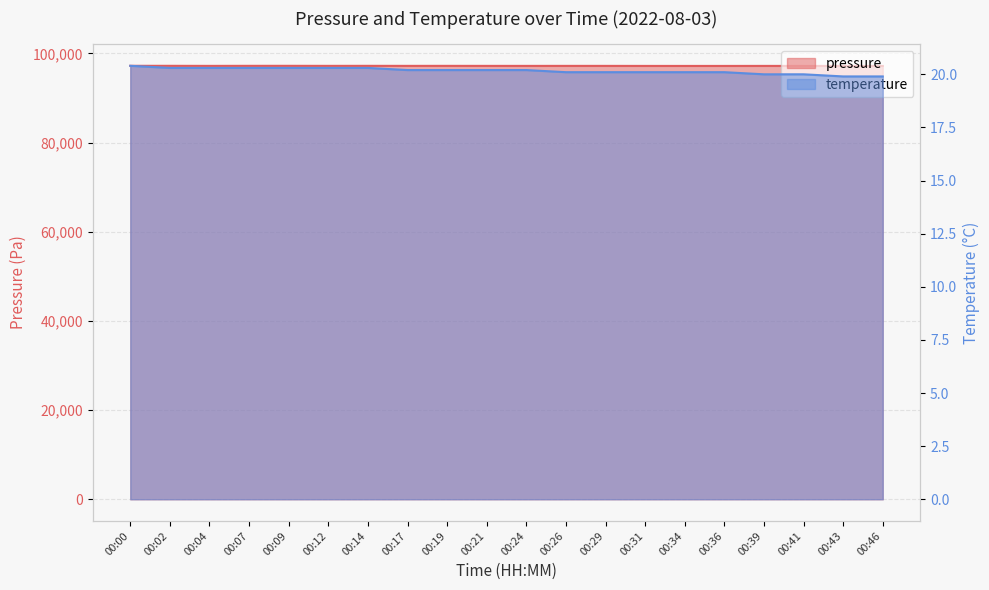

What is the total value across all series at 00:34?

97227.1